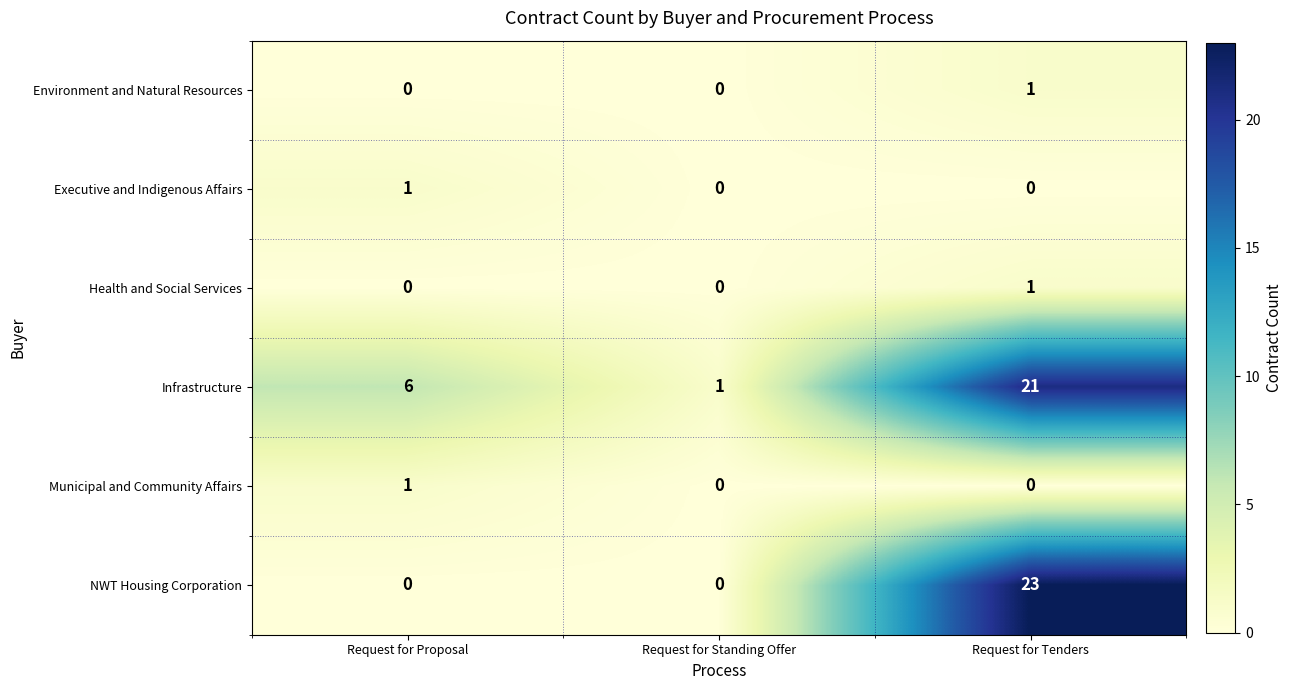

True or false: Environment and Natural Resources has a value of 1 at Request for Tenders.

True